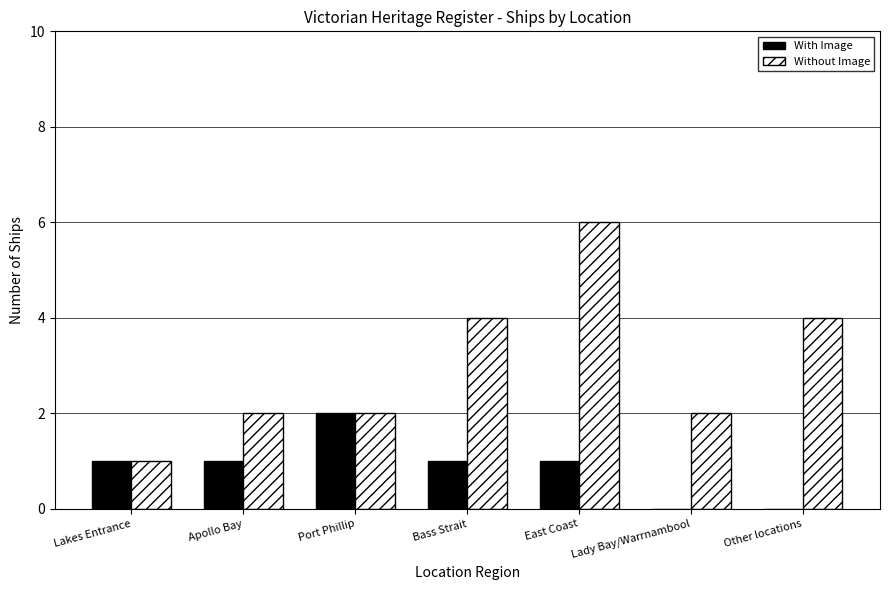

What is the difference between the With Image values at Other locations and Bass Strait?

1